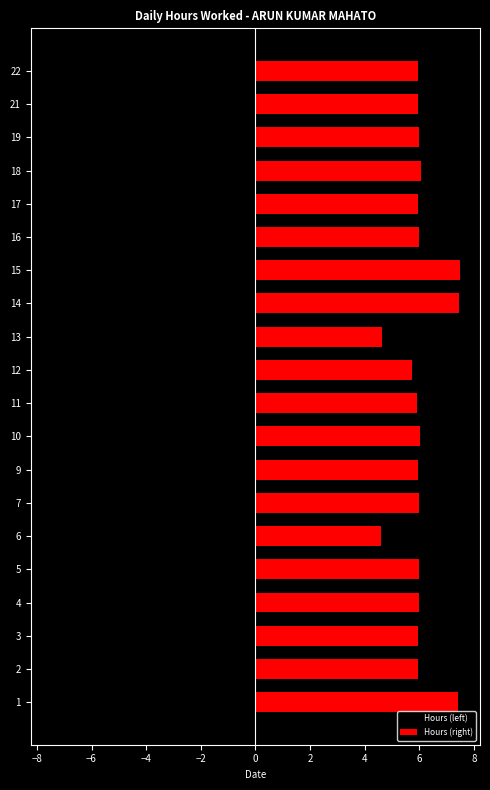

Which series has the largest total across all categories?

Hours (right)